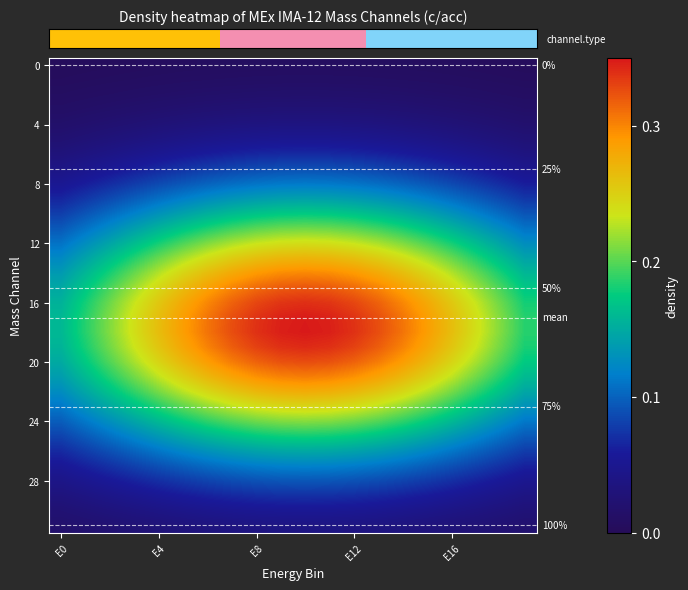

Which category has the lowest value across all series?

E0